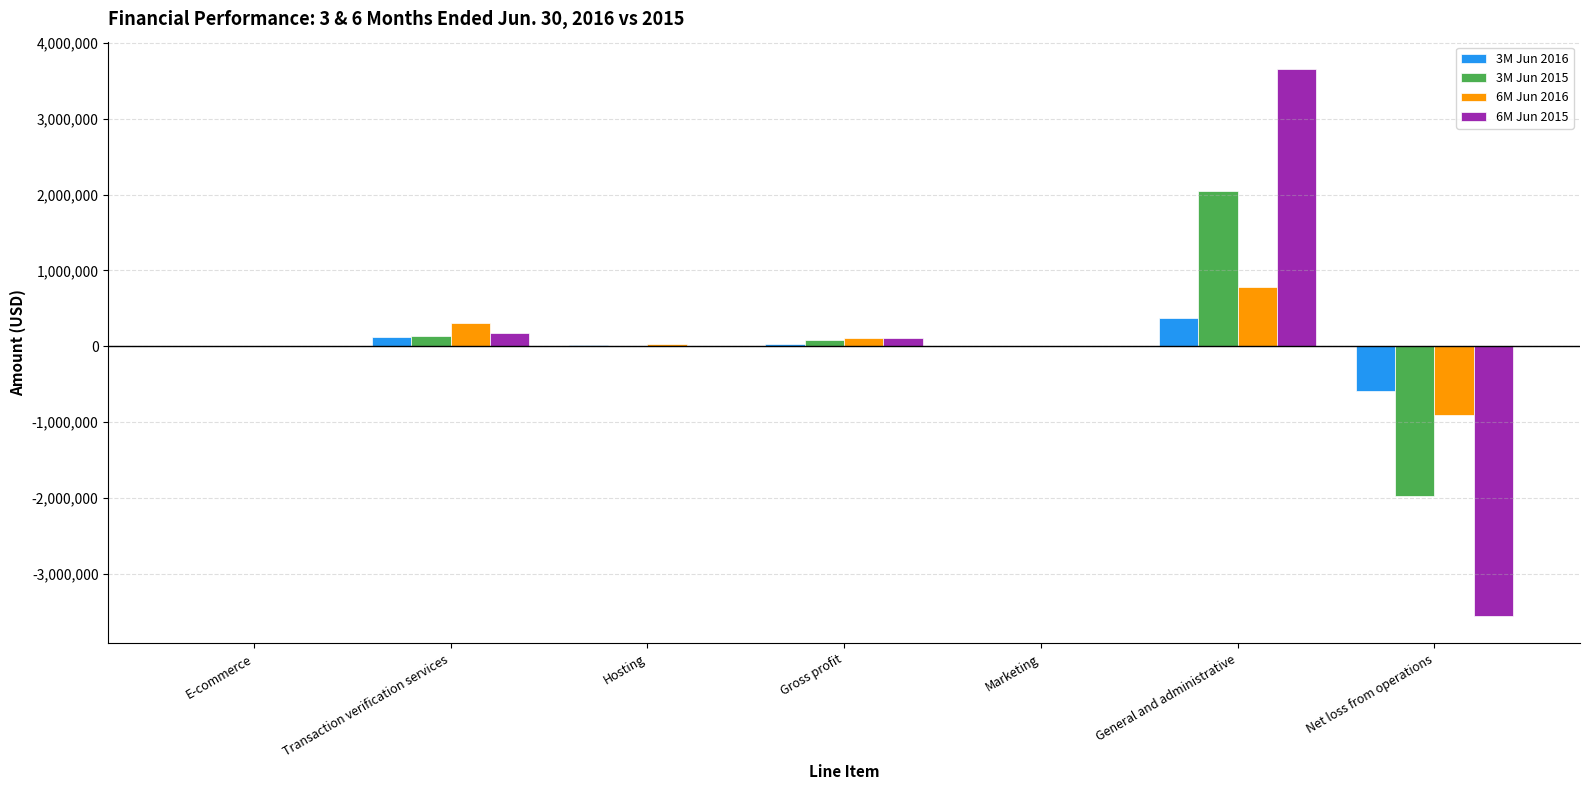

Which series changed the most between General and administrative and Net loss from operations?

6M Jun 2015